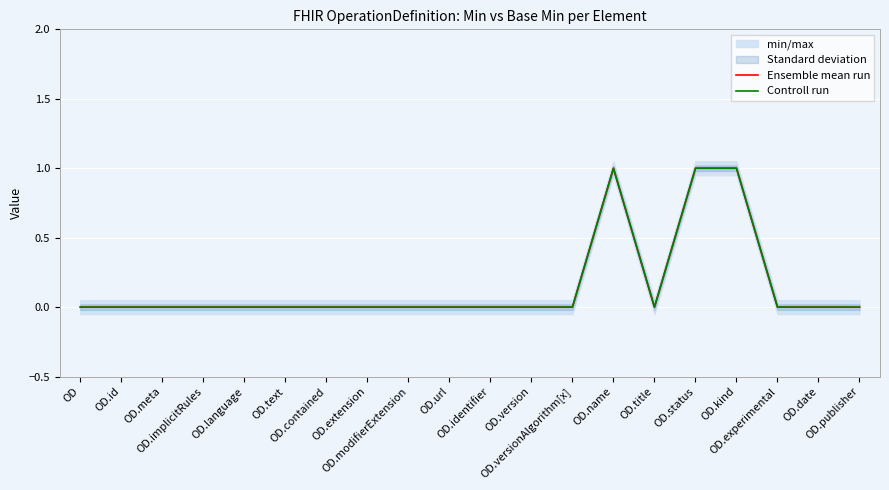

What position from the left is OD.text?

6